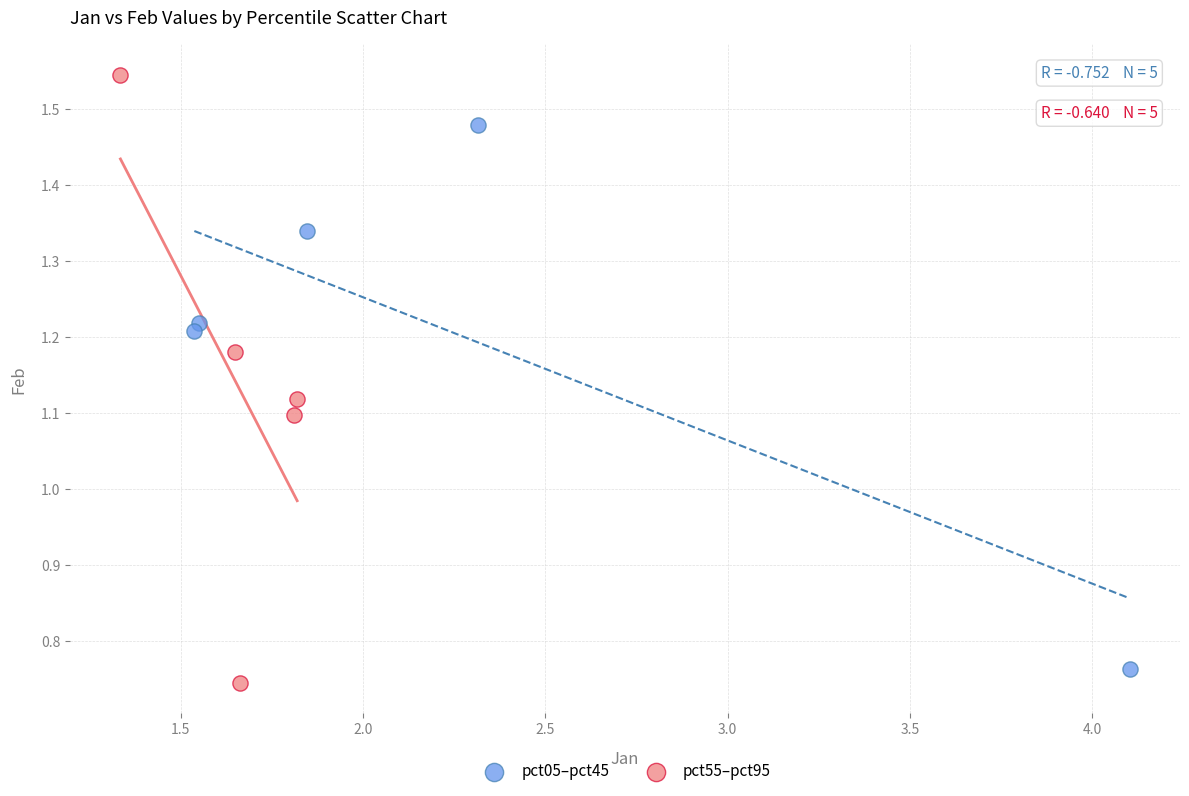

Which series has the widest spread of Y values?

pct55–pct95